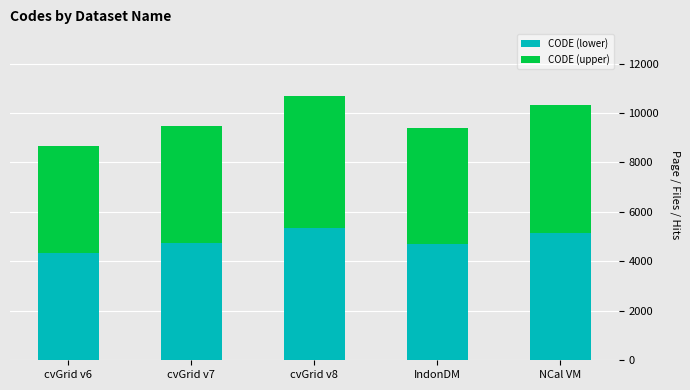

The value of CODE (lower) at IndonDM is 4687. True or false?

True